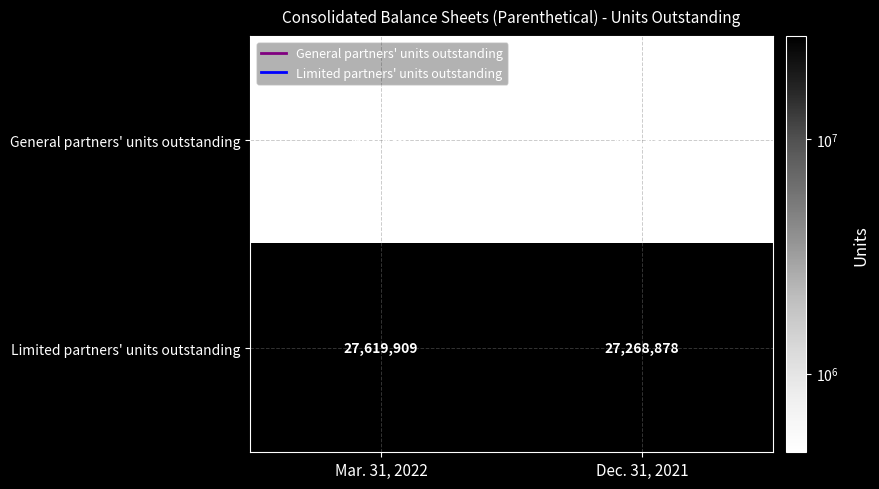

What is the minimum value shown in the chart?

461136